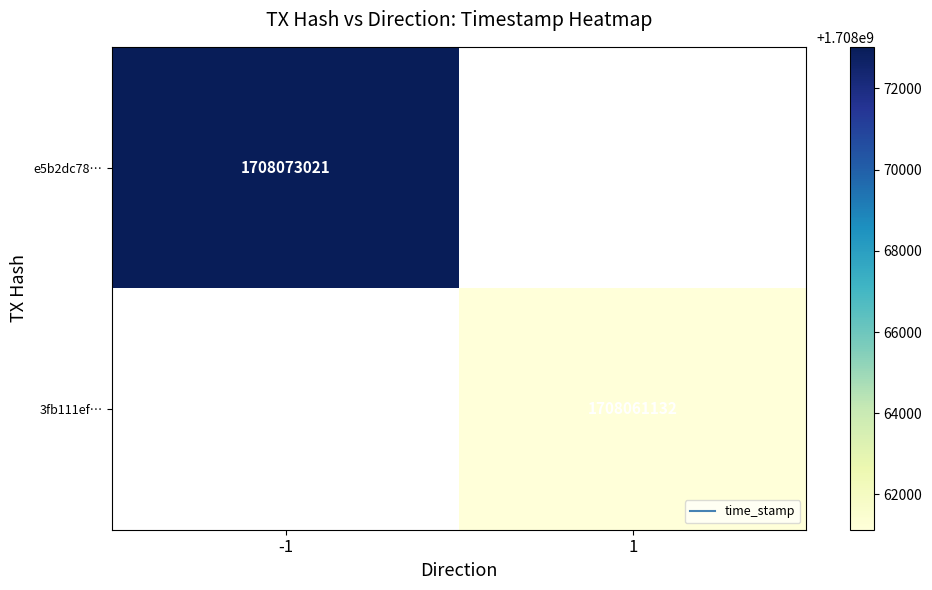

List the series in order of their peak value, highest first.

e5b2dc78…, 3fb111ef…